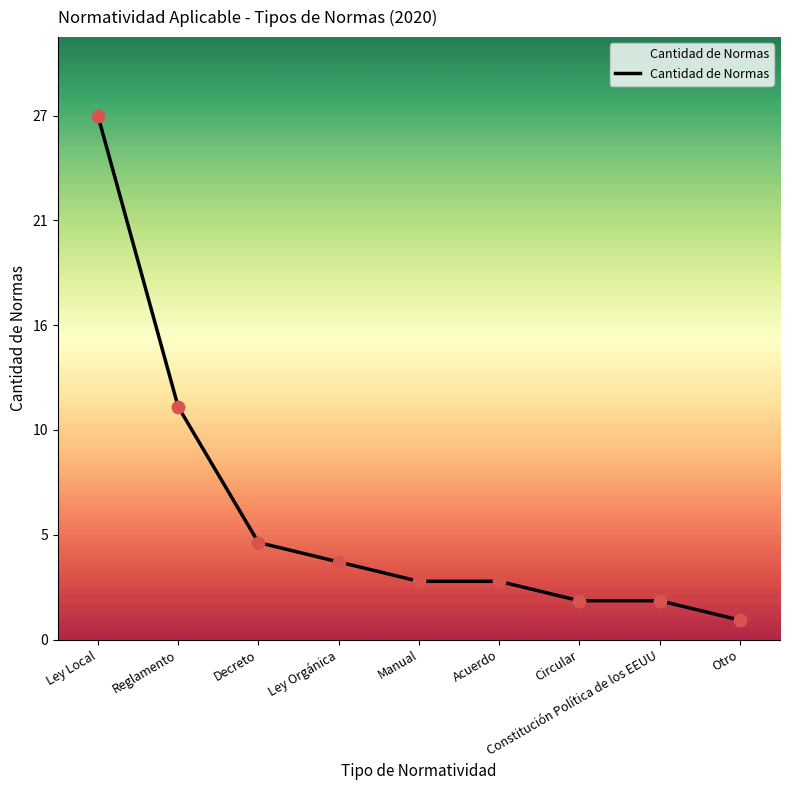

What is the ratio of the value at Circular to the value at Reglamento?

0.2